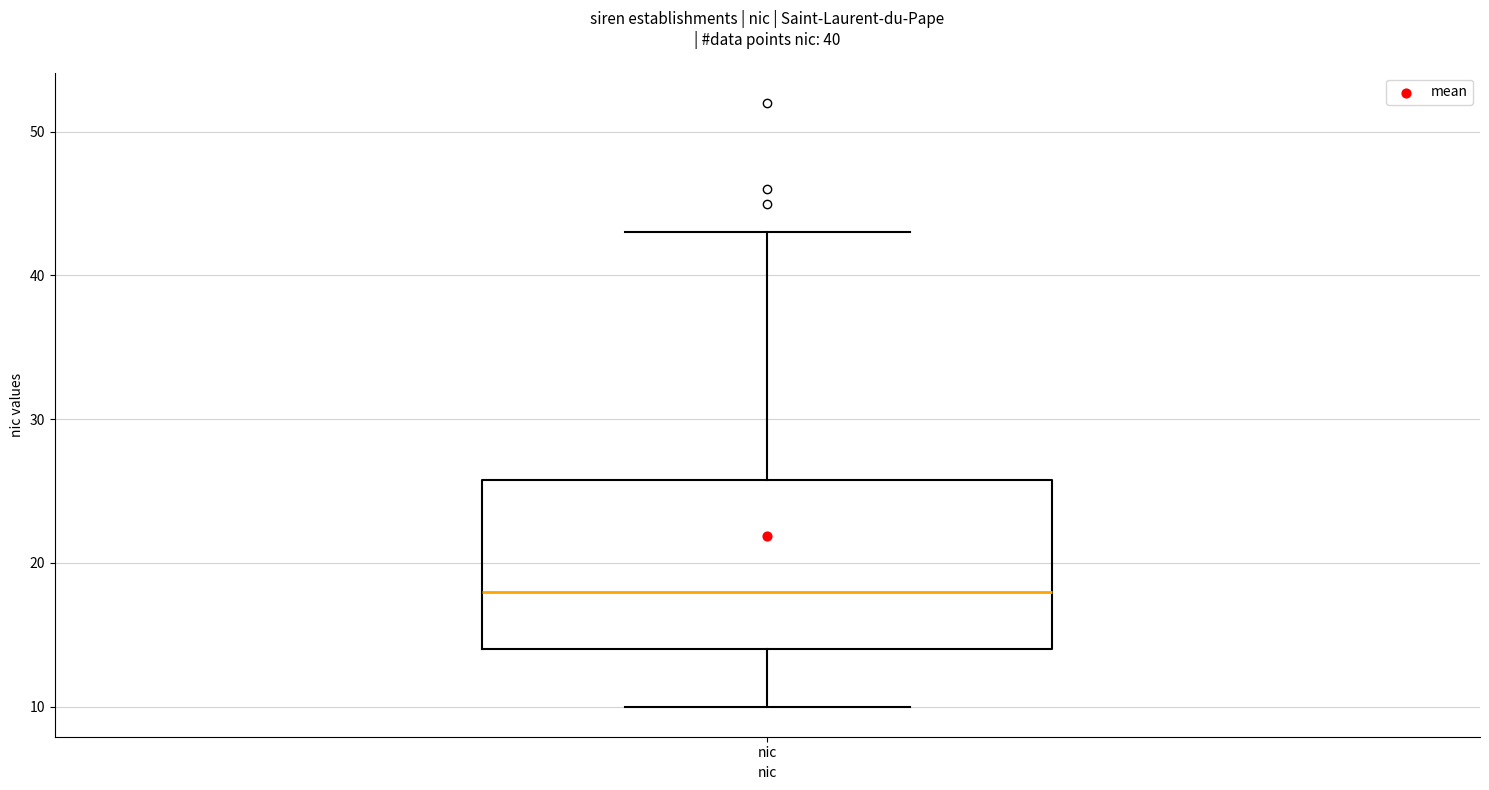

Transcribe this box plot: give where the median line is, the range the box spans, and where the two whiskers end, as read against the y-axis. The values are not printed on the chart, so give them approximately, as read against the axis.

median 18, box 14 to 26, whiskers 10 to 43